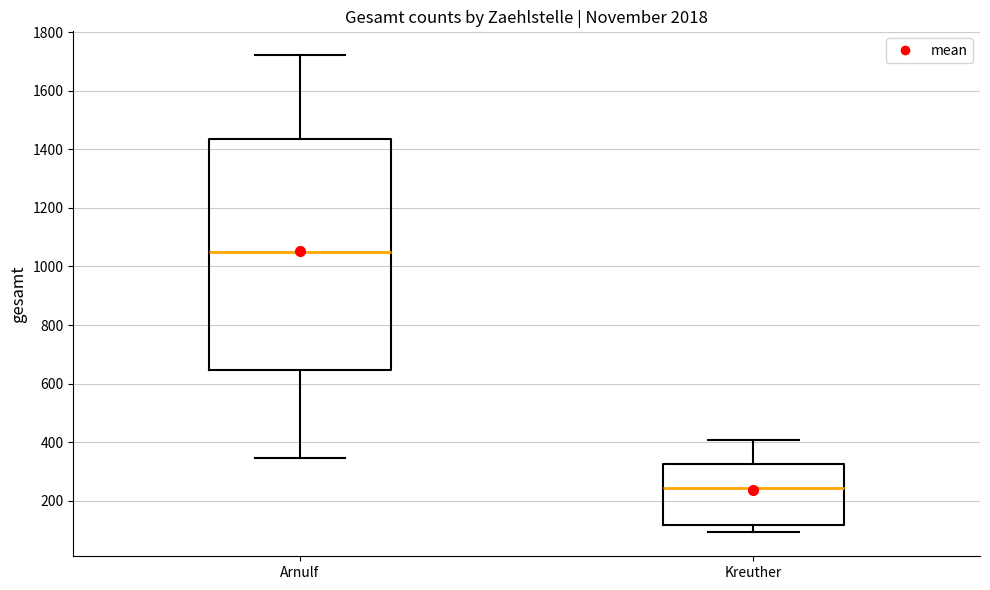

Where does the lower whisker of the box for Arnulf end on the y-axis? The values are not printed on the chart, so give them approximately, as read against the axis.

340